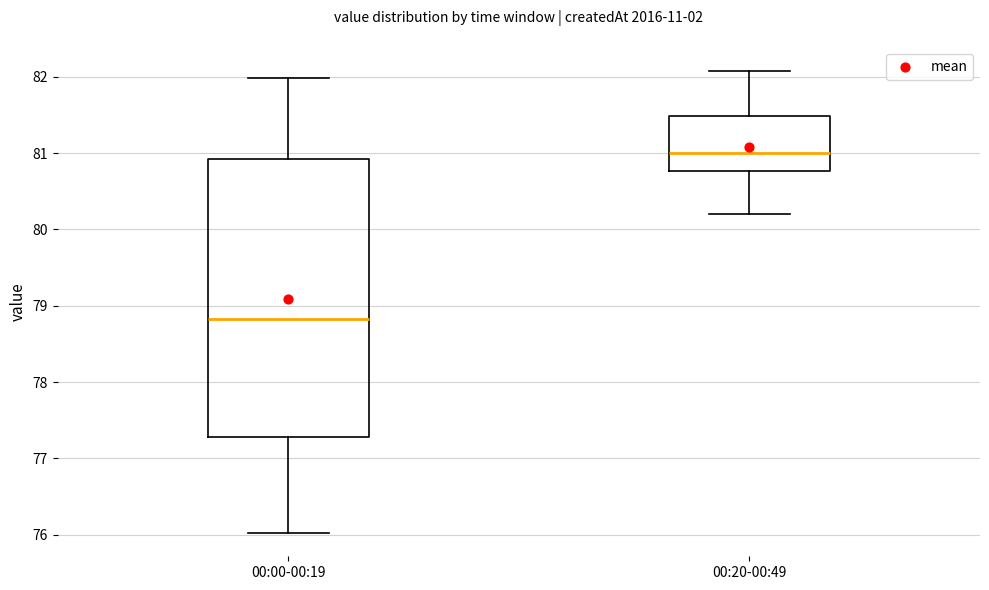

Reading left to right, transcribe this box plot: for each box, give where its median line is, the range the box spans, and where its two whiskers end, as read against the y-axis. The values are not printed on the chart, so give them approximately, as read against the axis.

00:00-00:19: median 78.8, box 77.3 to 80.9, whiskers 76.0 to 82.0
00:20-00:49: median 81.0, box 80.8 to 81.5, whiskers 80.2 to 82.1